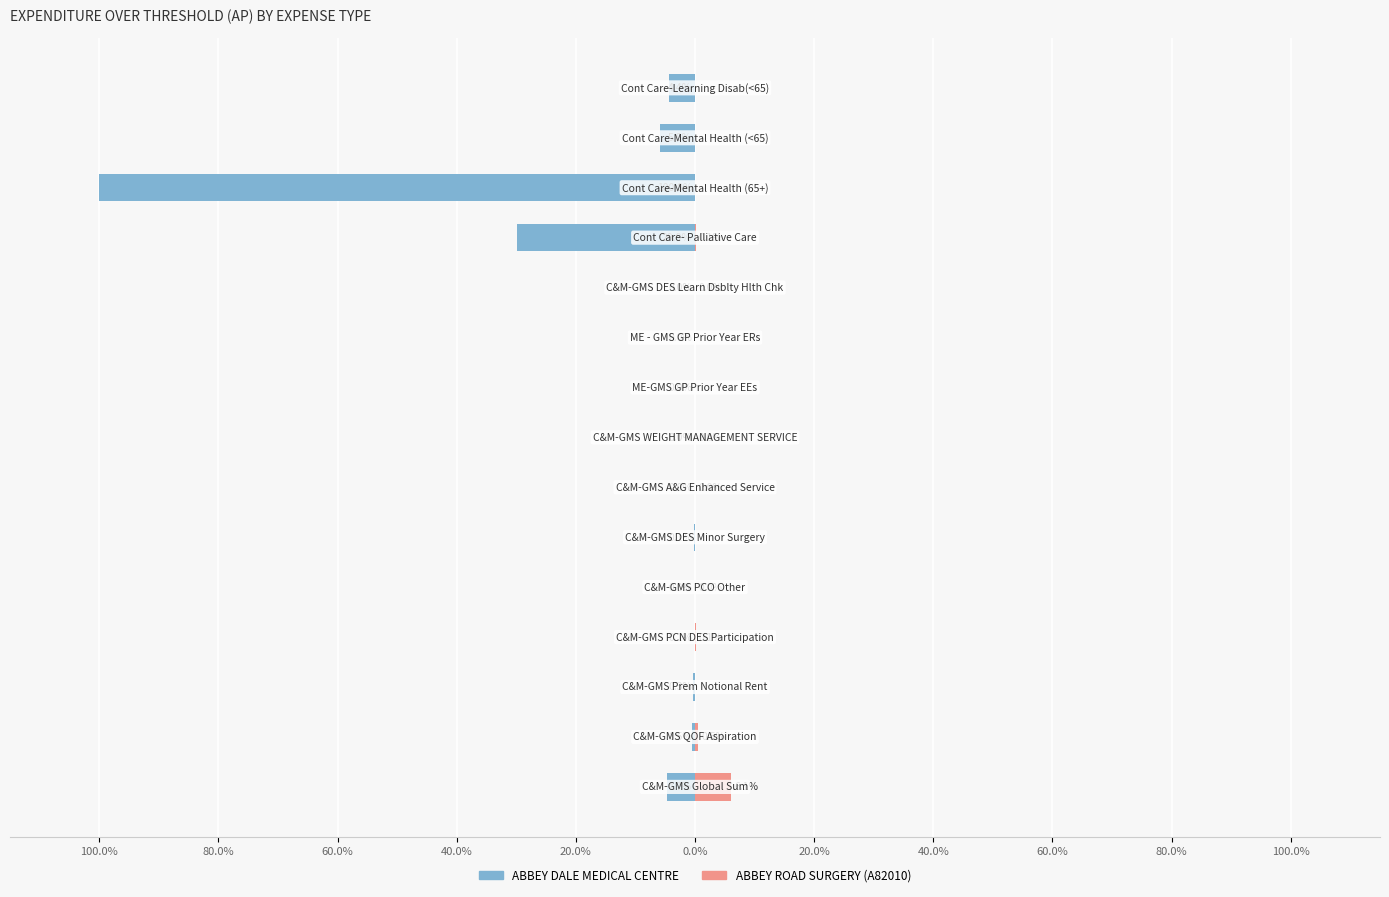

What is the minimum value shown in the chart?

-100.0